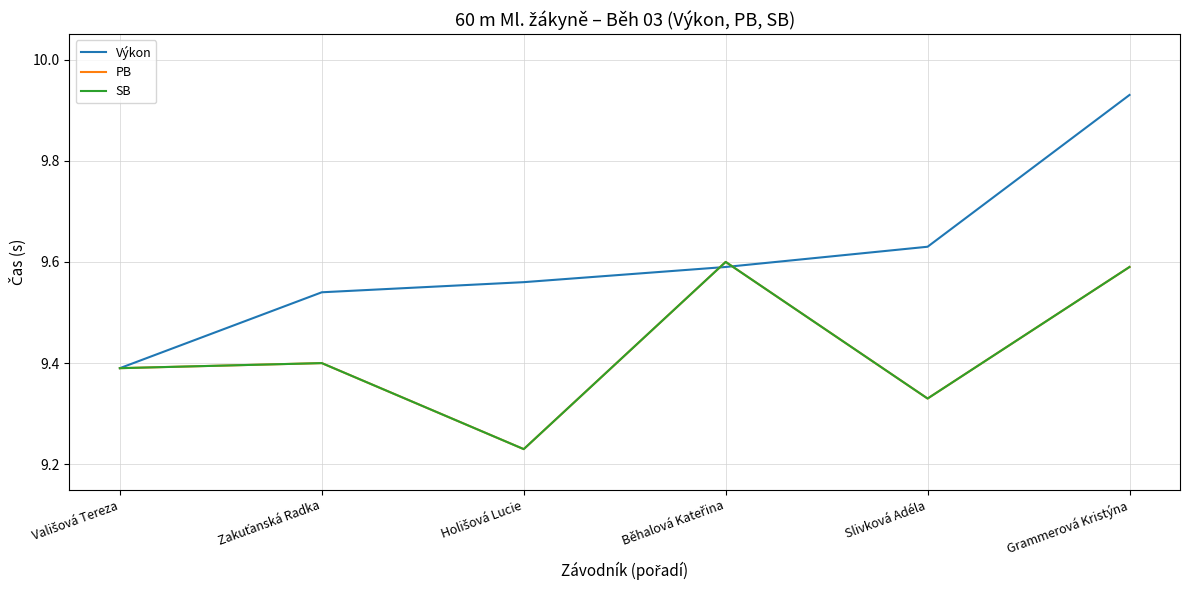

How many lines are shown in the chart?

3